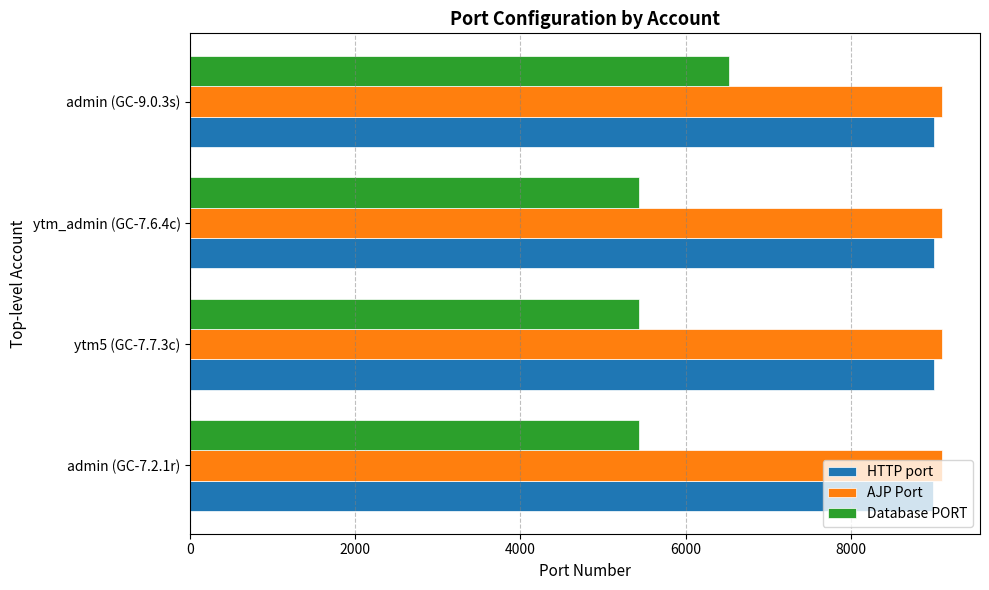

What is the difference between the maximum and minimum values in the Database PORT series?

1100